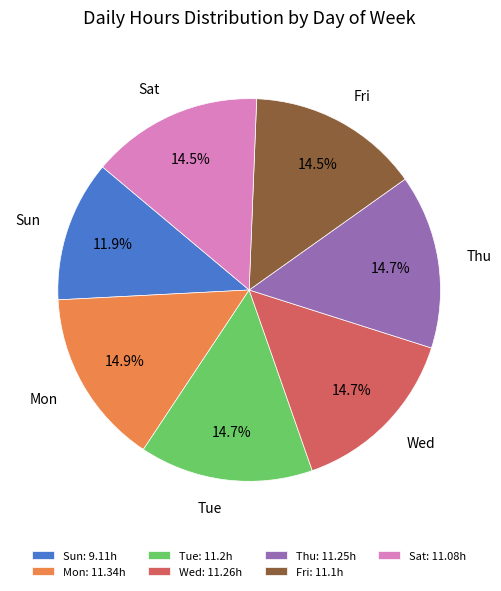

Is Wed the majority of the pie?

No